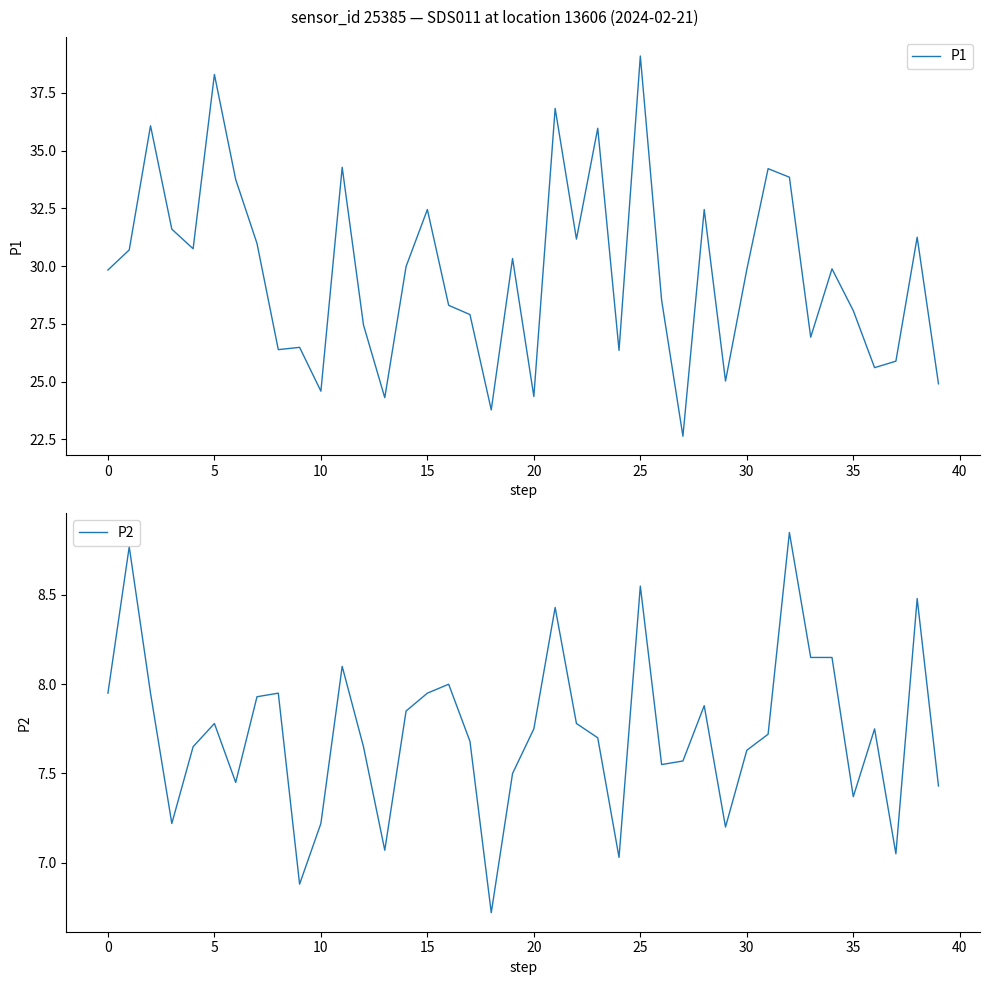

What is the label of the 21st point from the right?

19